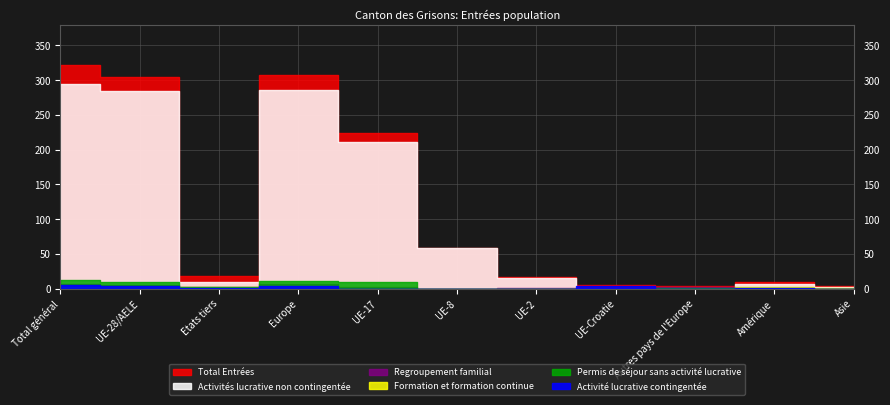

After their last crossing, which series has the higher values: Activité lucrative contingentée or Permis de séjour sans activité lucrative?

Permis de séjour sans activité lucrative